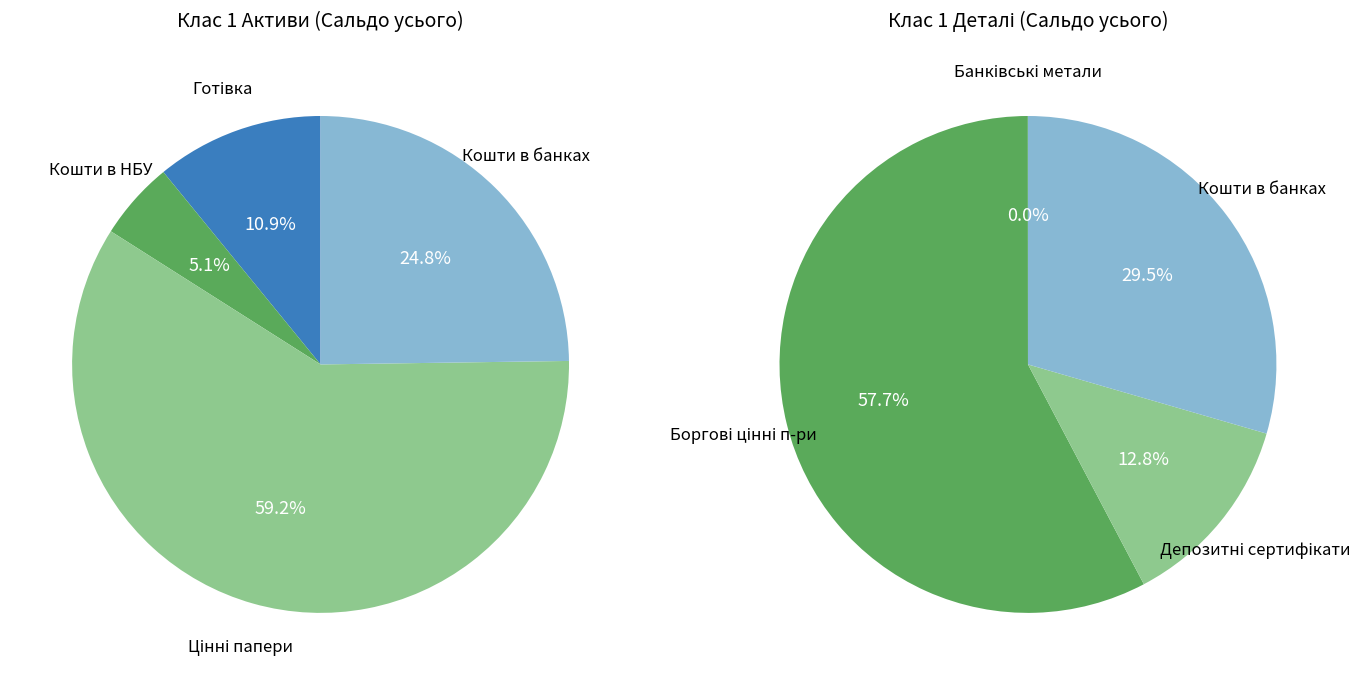

Do 3 and 1 together represent more than half of the pie?

No